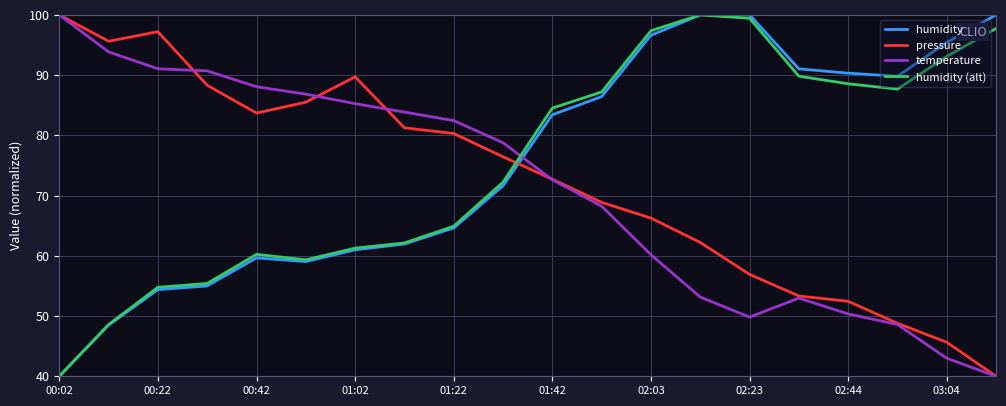

After their last crossing, which series has the higher values: pressure or humidity?

humidity